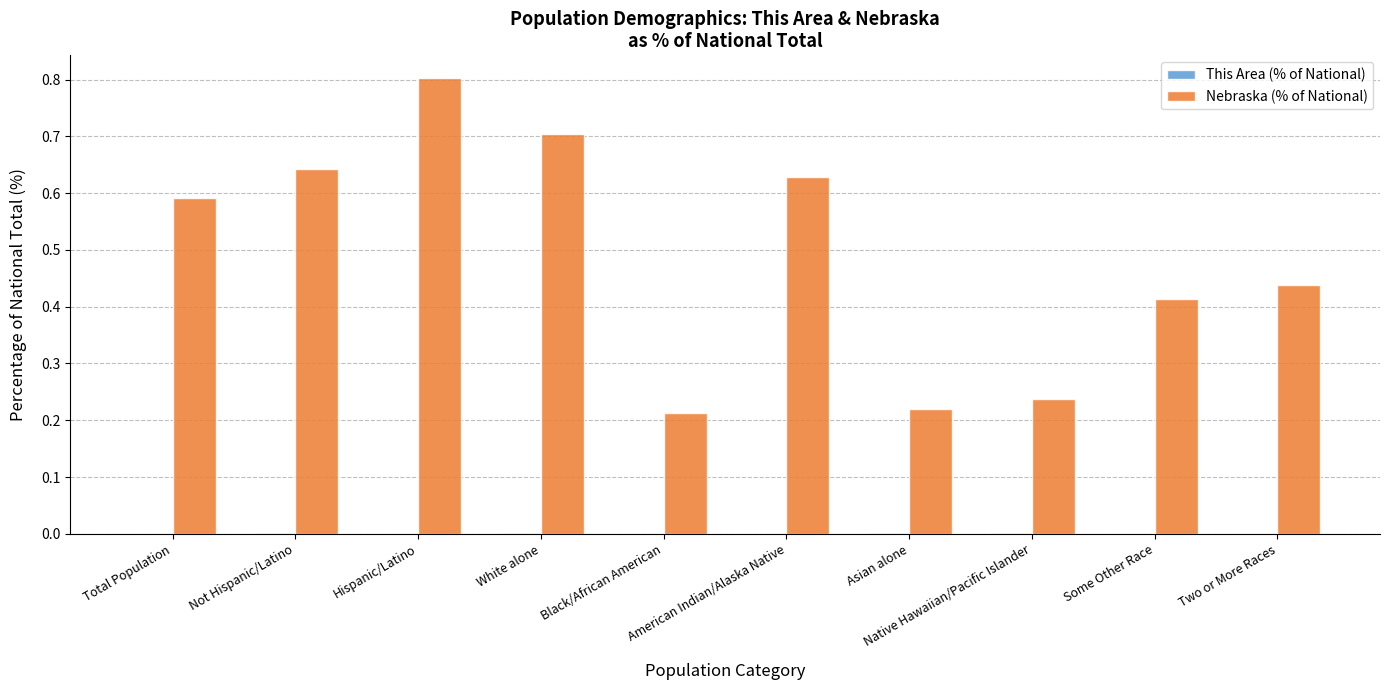

What is the maximum value shown in the chart?

0.8